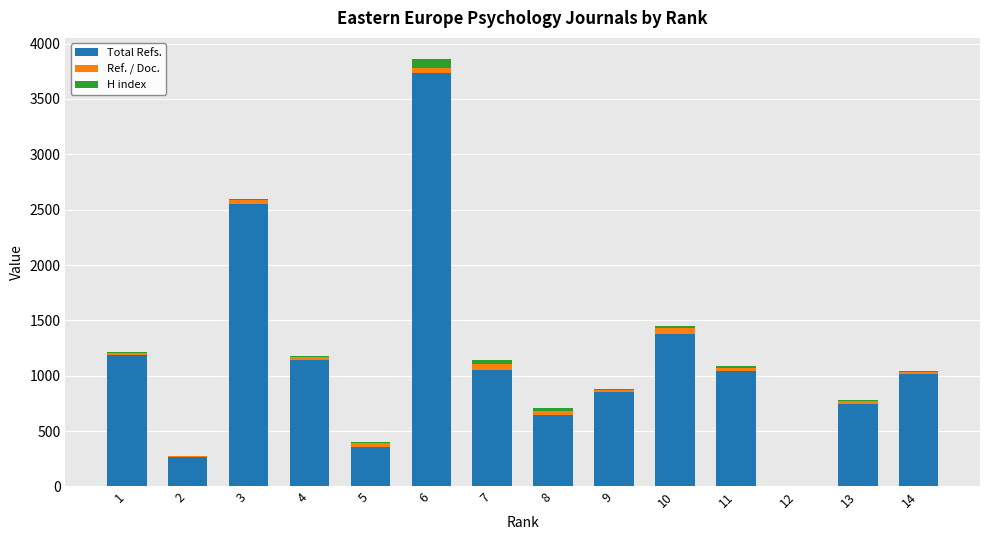

How many series are shown in this chart?

3